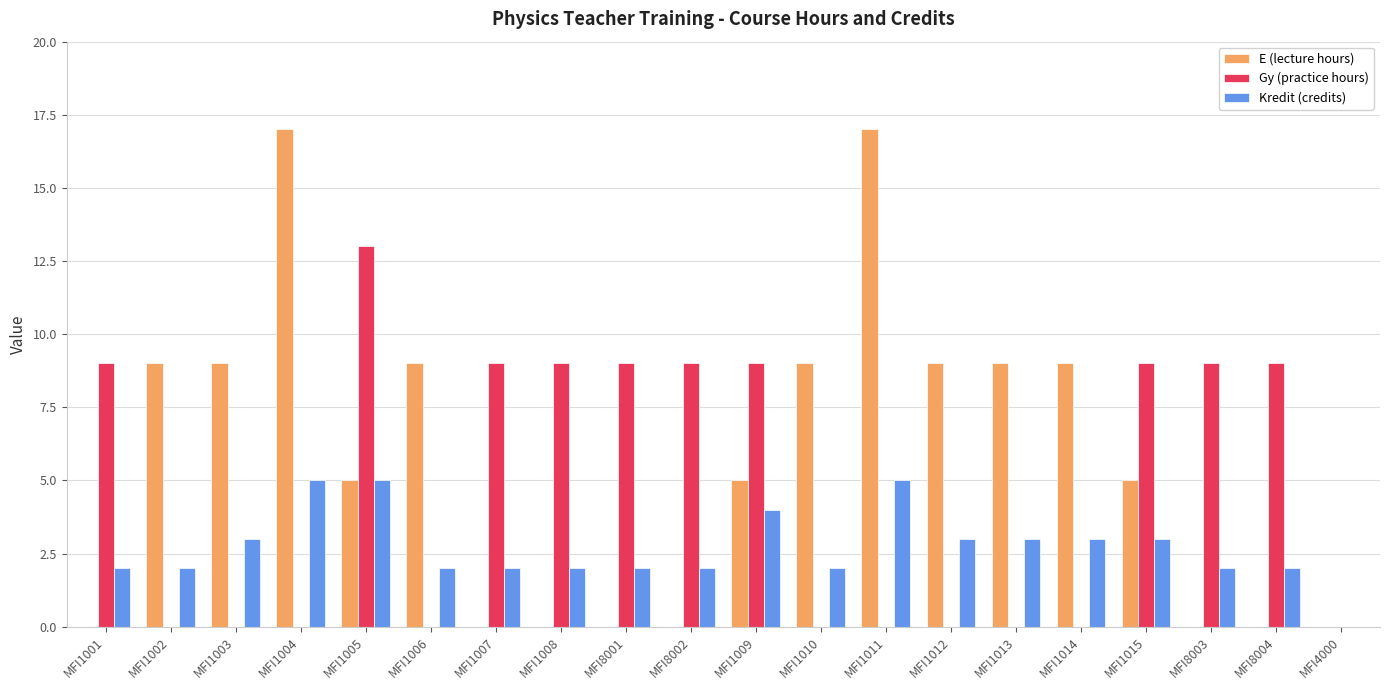

The Gy (practice hours) series shows -8 at MFI1014. True or false?

False